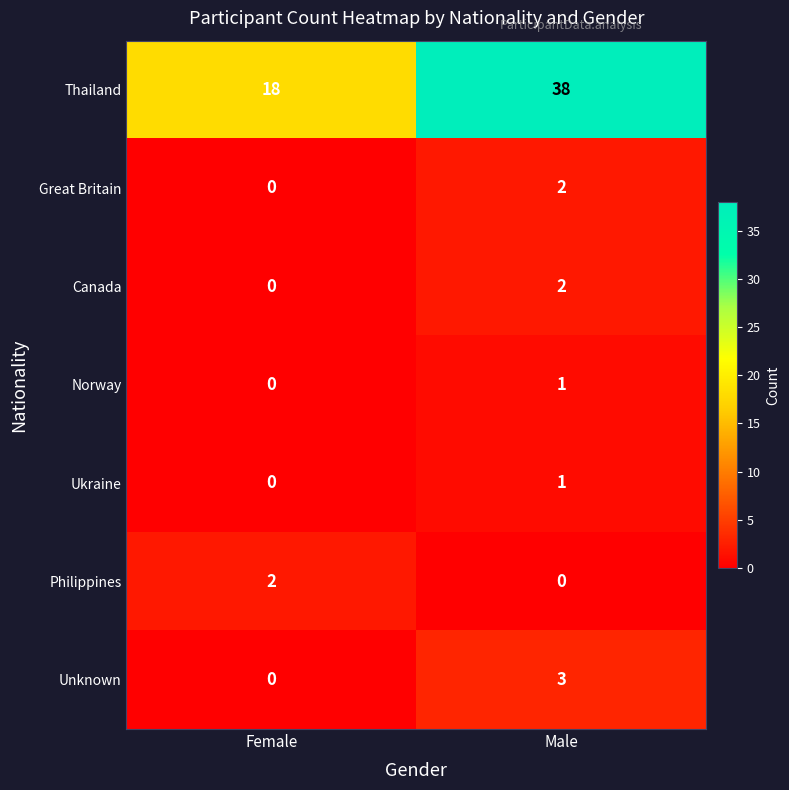

The Thailand series shows 18 at Female. True or false?

True